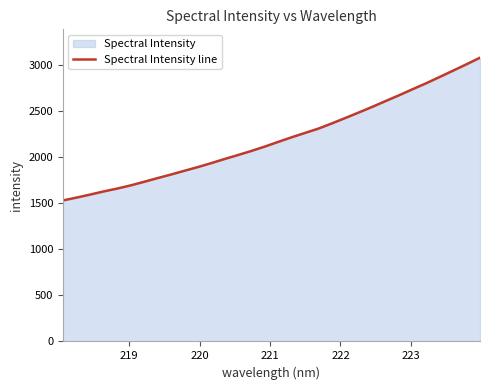

What is the value of the 13th point from the left?

1980.1